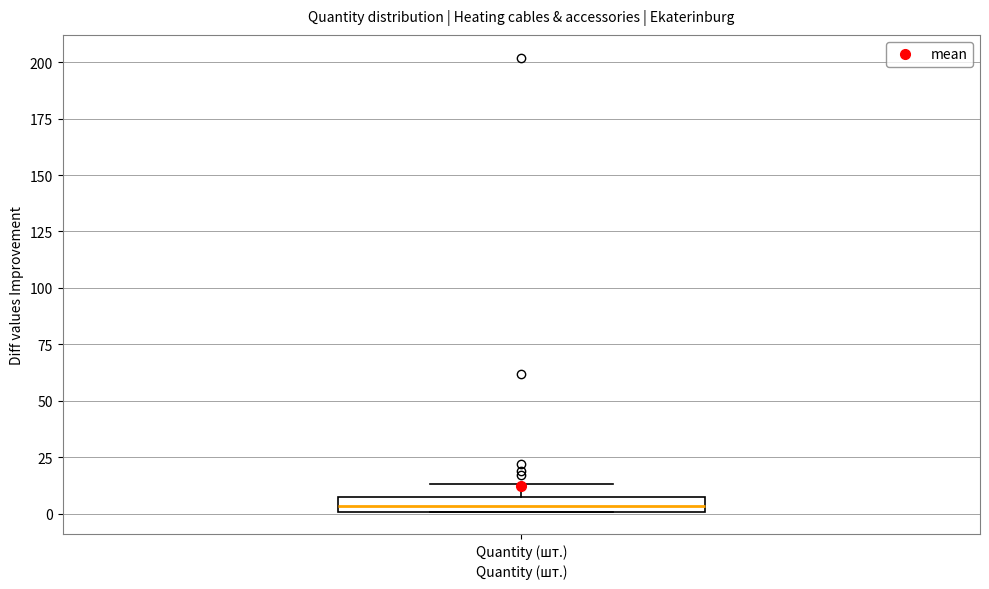

Where is the lower edge of the box for Quantity (шт.) on the y-axis? The values are not printed on the chart, so give them approximately, as read against the axis.

0